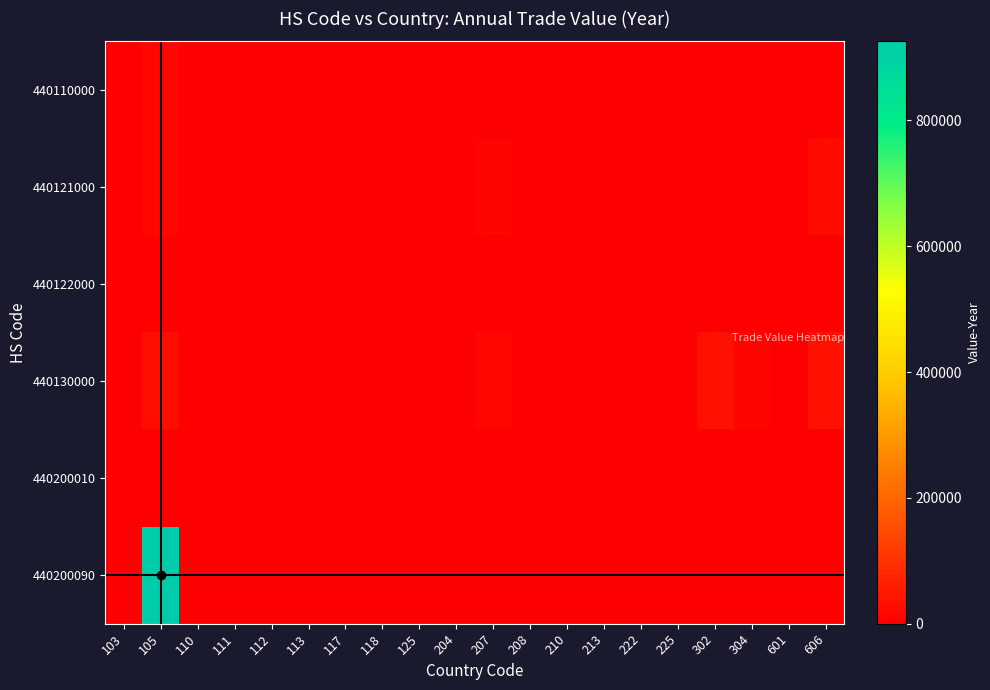

List the series in order of their peak value, lowest first.

440122000, 440200010, 440110000, 440121000, 440130000, 440200090